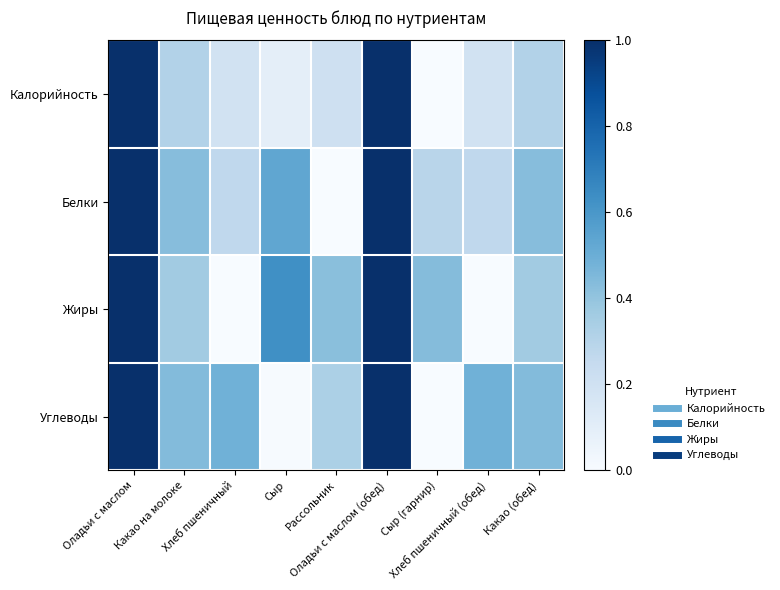

Reading right to left, what are all the values shown in this chart?

Калорийность: Какао (обед)=0.3	Хлеб пшеничный (обед)=0.2	Сыр (гарнир)=0.0	Оладьи с маслом (обед)=1.0	Рассольник=0.2	Сыр=0.1	Хлеб пшеничный=0.2	Какао на молоке=0.3	Оладьи с маслом=1.0
Белки: Какао (обед)=0.4	Хлеб пшеничный (обед)=0.3	Сыр (гарнир)=0.3	Оладьи с маслом (обед)=1.0	Рассольник=0.0	Сыр=0.5	Хлеб пшеничный=0.3	Какао на молоке=0.4	Оладьи с маслом=1.0
Жиры: Какао (обед)=0.4	Хлеб пшеничный (обед)=0.0	Сыр (гарнир)=0.4	Оладьи с маслом (обед)=1.0	Рассольник=0.4	Сыр=0.6	Хлеб пшеничный=0.0	Какао на молоке=0.4	Оладьи с маслом=1.0
Углеводы: Какао (обед)=0.4	Хлеб пшеничный (обед)=0.5	Сыр (гарнир)=0.0	Оладьи с маслом (обед)=1.0	Рассольник=0.3	Сыр=0.0	Хлеб пшеничный=0.5	Какао на молоке=0.4	Оладьи с маслом=1.0